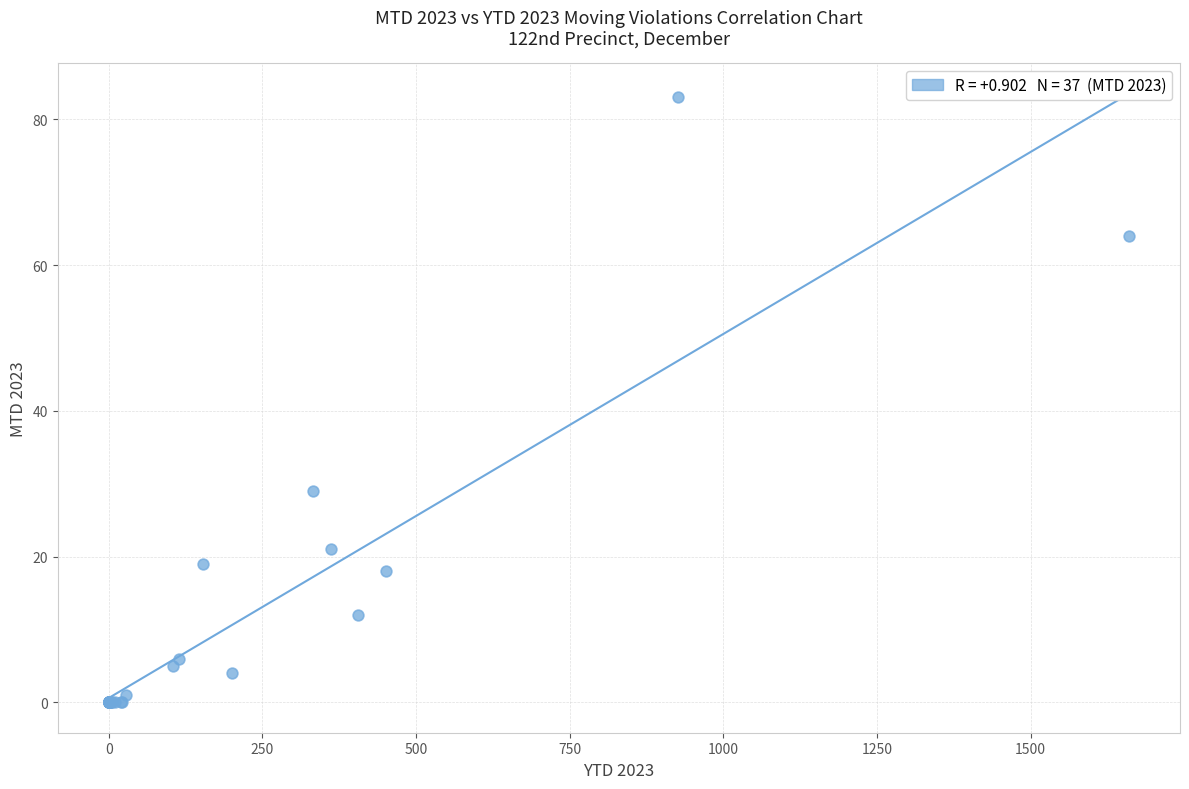

What Y value in the scatter plot is closest to 41?

29